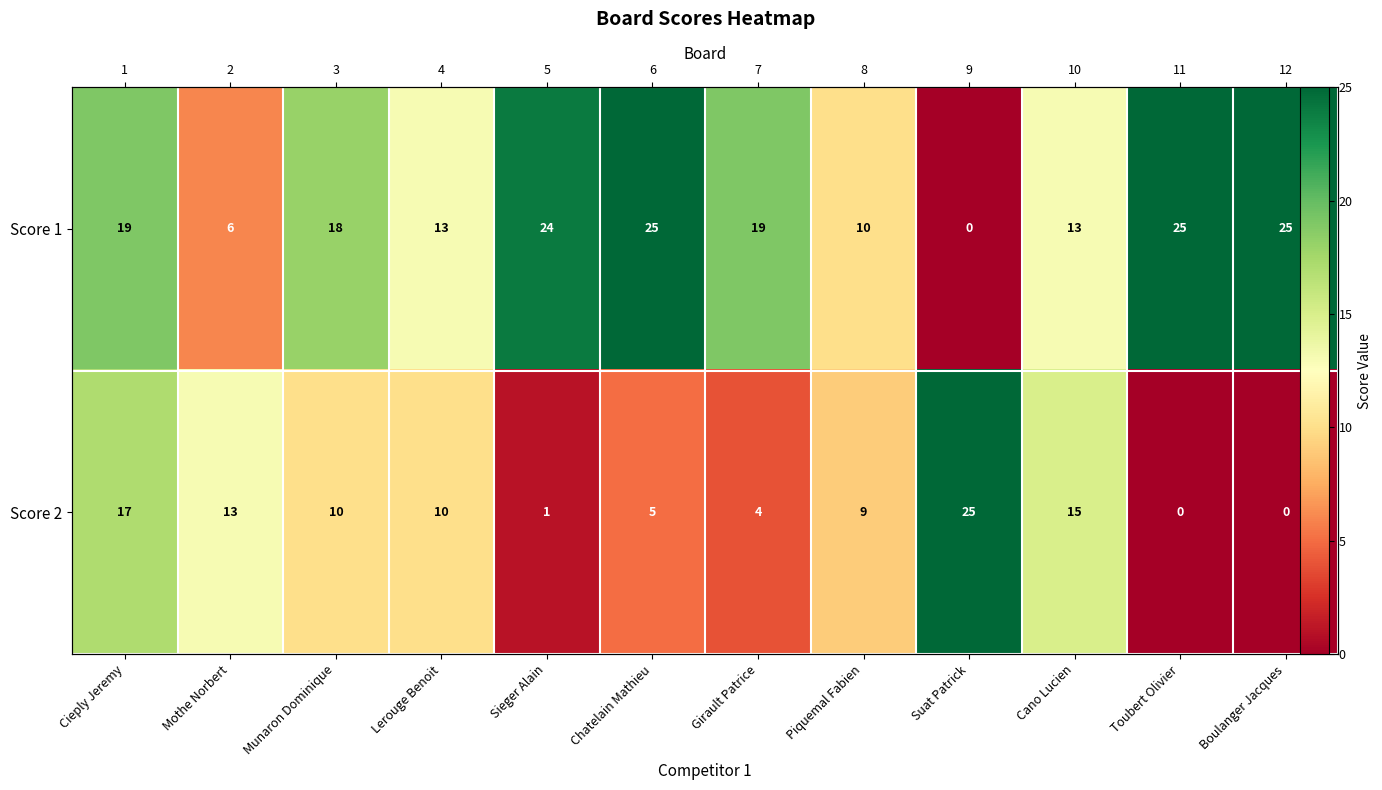

True or false: Score 1 has a value of 31 at Girault Patrice.

False